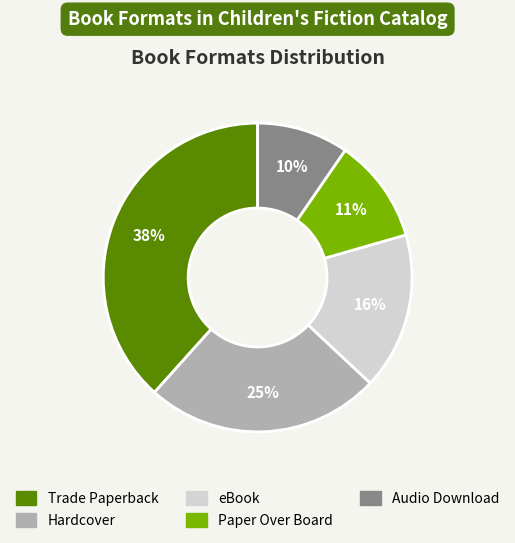

Which category has the biggest portion of the pie?

Trade Paperback